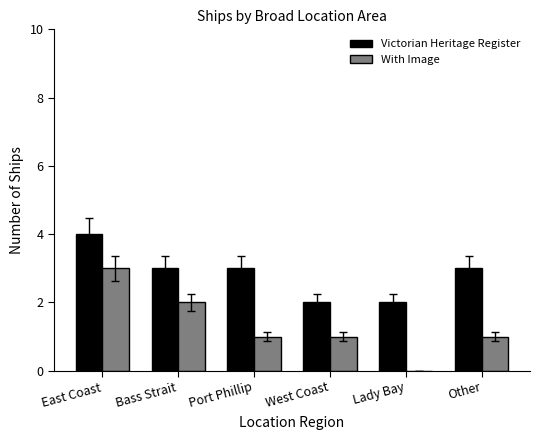

The Victorian Heritage Register series shows 3 at Lady Bay. True or false?

False